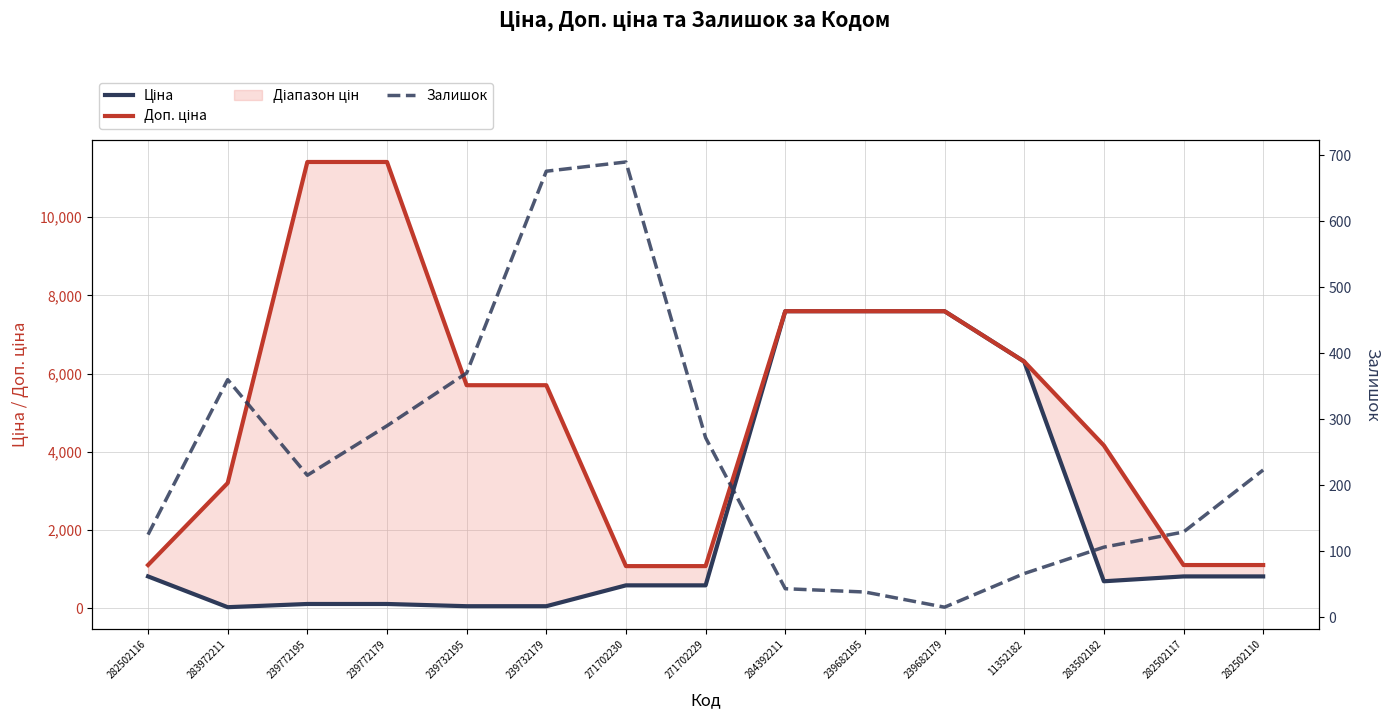

How many series are shown in this chart?

3